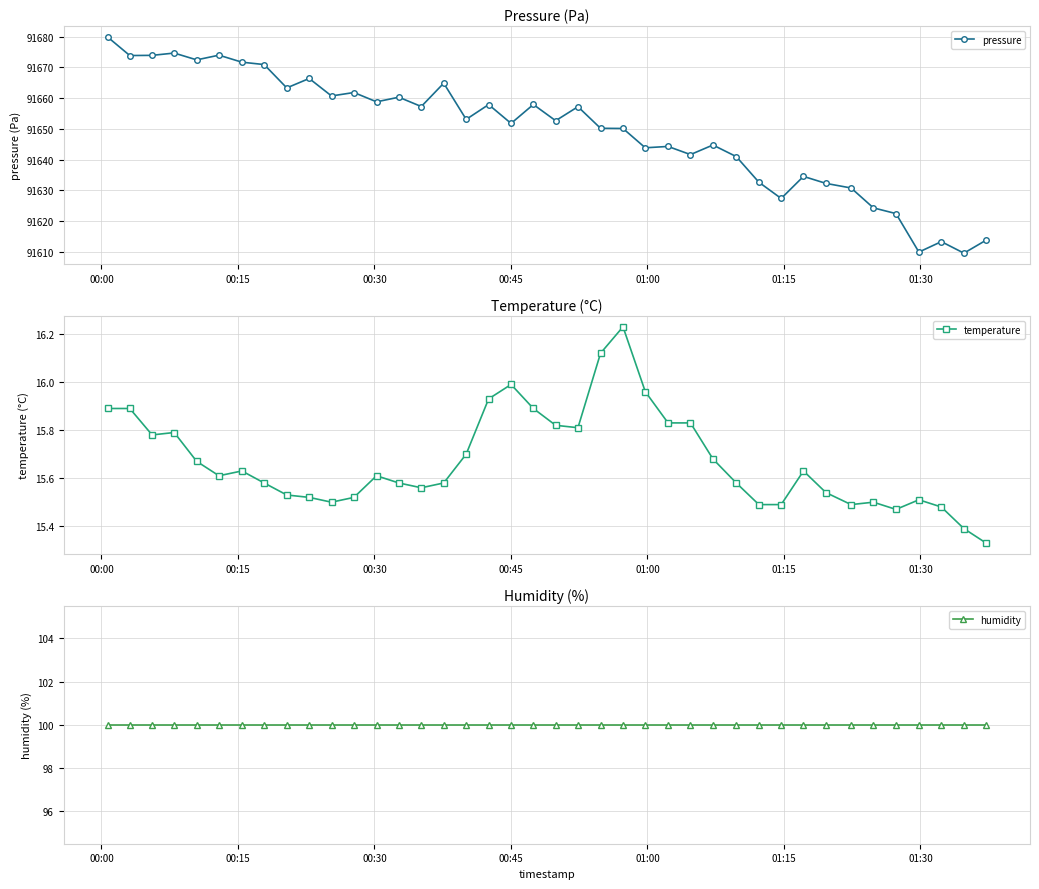

True or false: pressure has more than 0 interior local peaks.

True